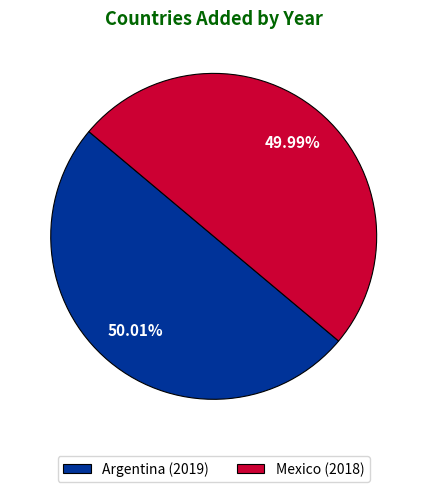

Combined, do Argentina and Mexico account for over 50%?

Yes